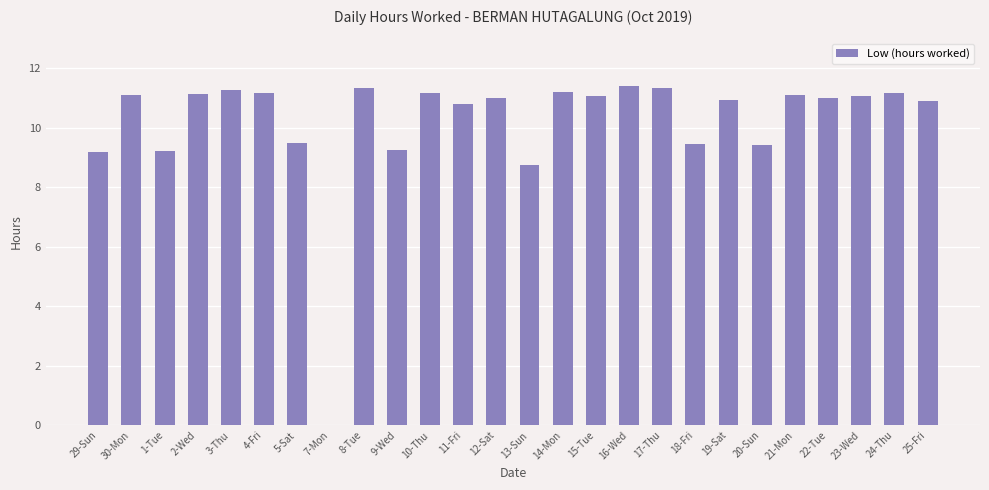

How many positive values are there?

25